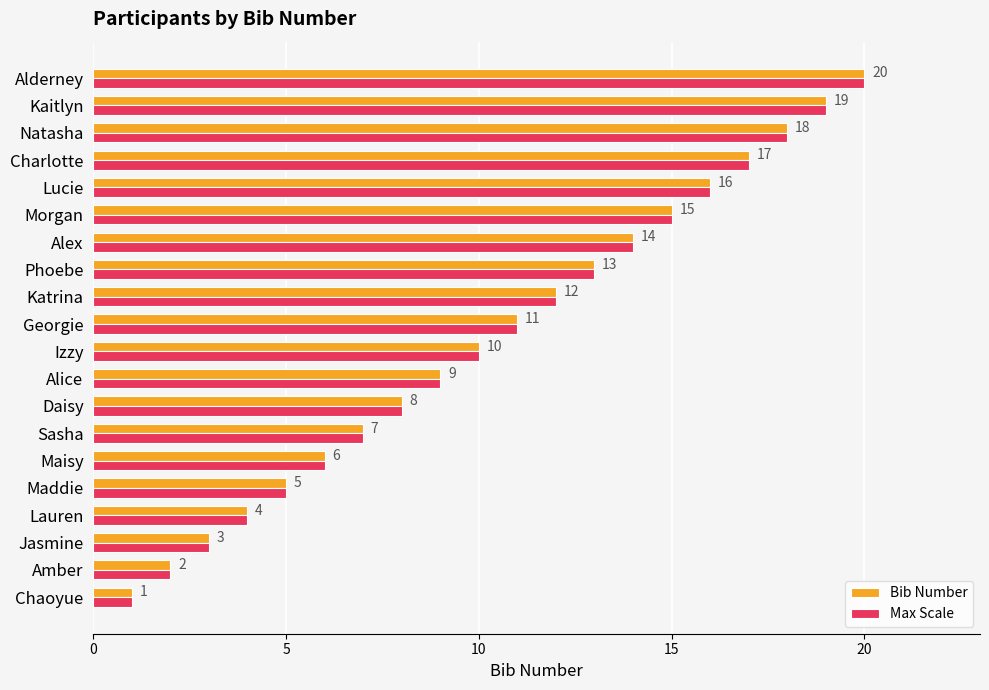

What is the sum of the Max Scale values at Kaitlyn and Alderney?

39